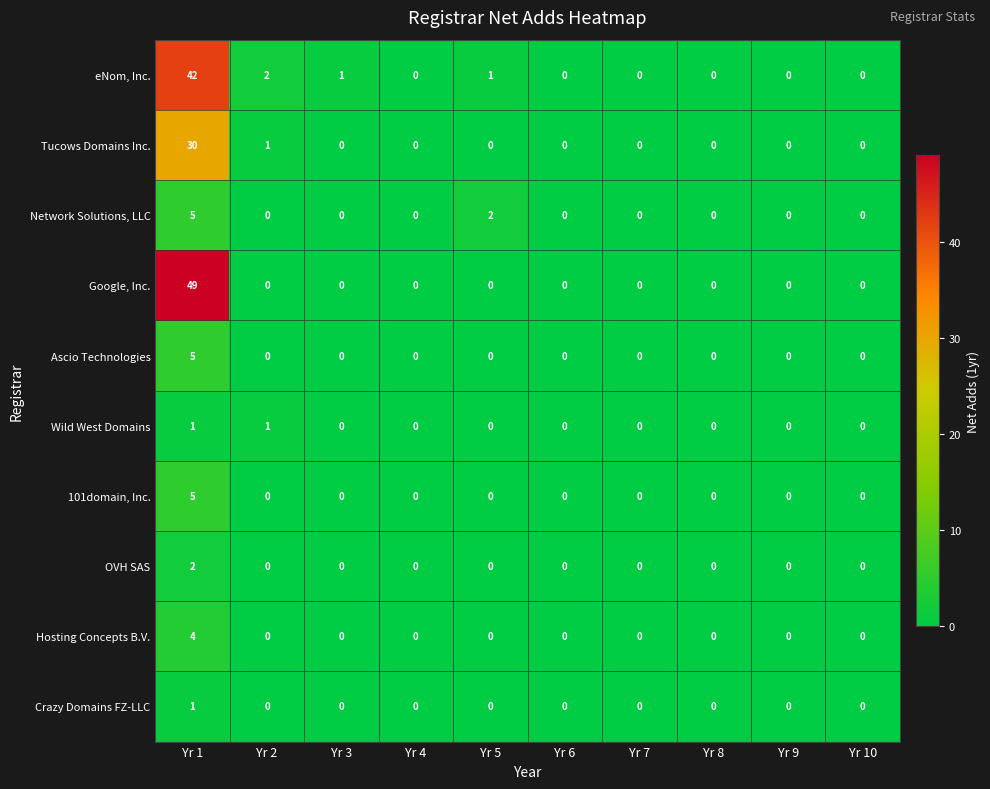

Which series has the widest spread of values?

Google, Inc.